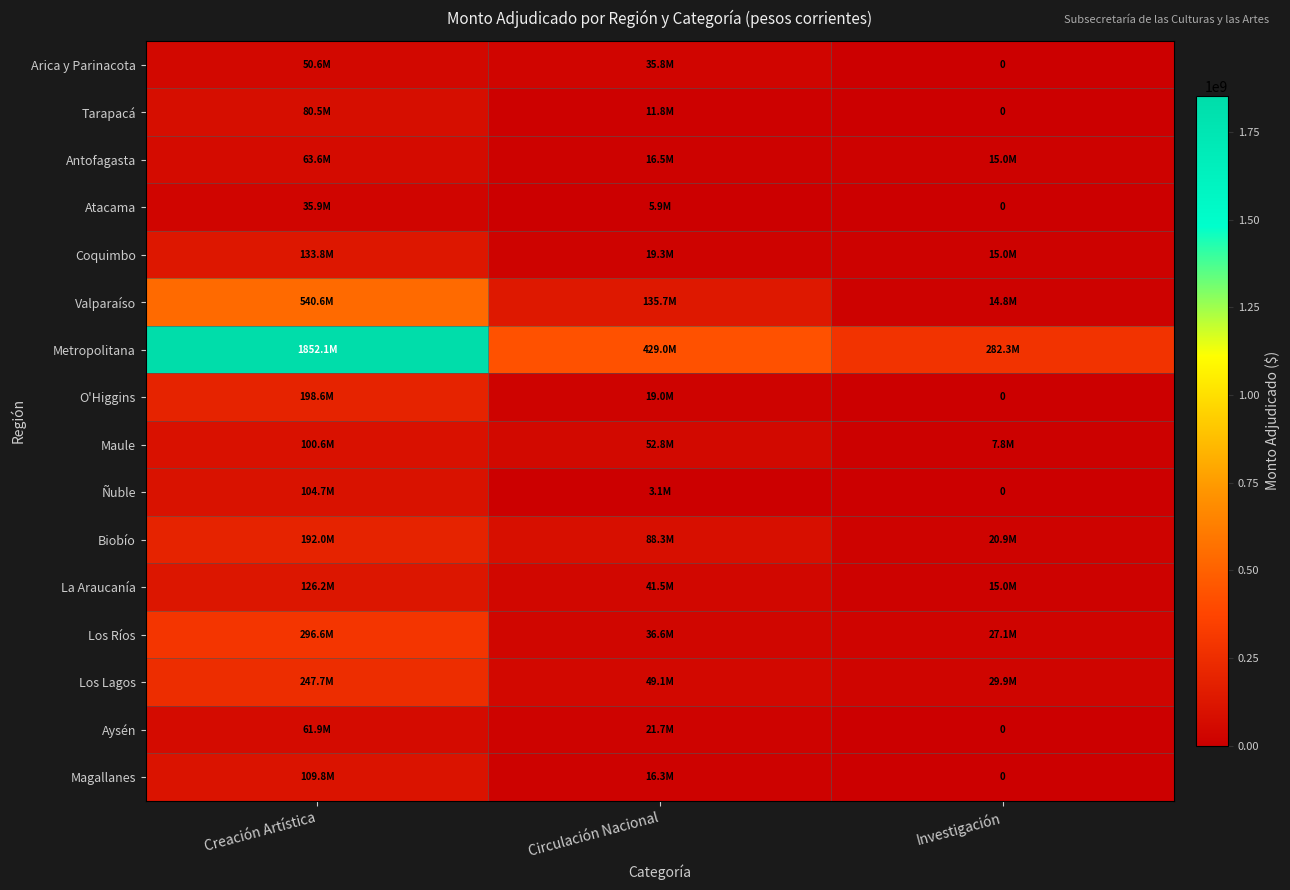

At which category is the sum across all series the highest?

Creación Artística